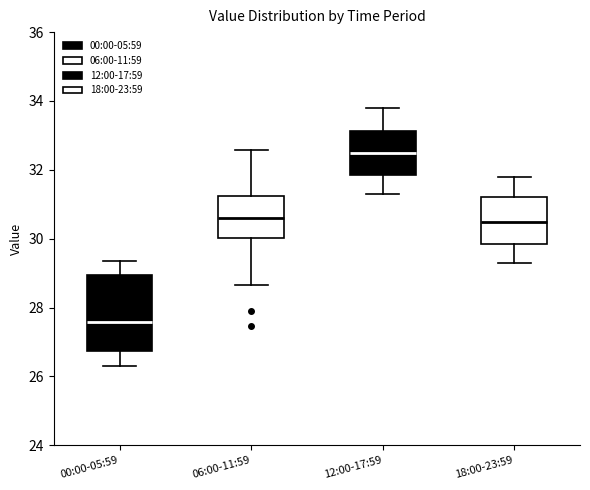

Comparing the boxes themselves (not the whiskers), which one is the tallest?

00:00-05:59